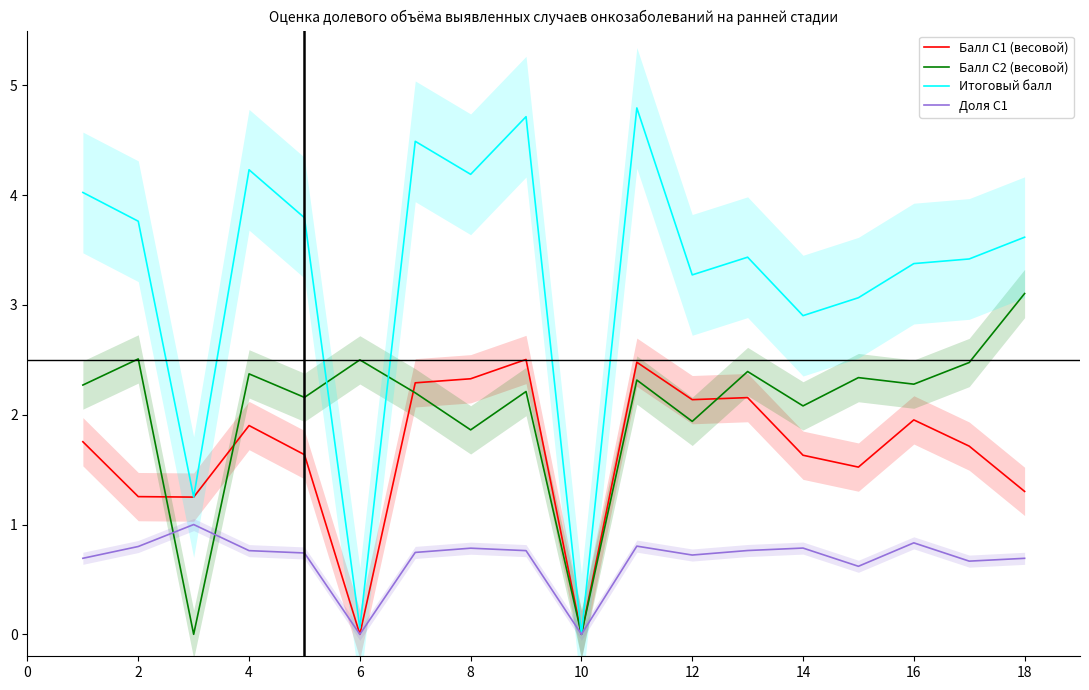

Reading right to left, transcribe all the data shown in this chart.

Балл C1 (весовой): 1.3	1.7	2.0	1.5	1.6	2.2	2.1	2.5	0.0	2.5	2.3	2.3	0.0	1.6	1.9	1.2	1.3	1.8
Балл C2 (весовой): 3.1	2.5	2.3	2.3	2.1	2.4	1.9	2.3	0.0	2.2	1.9	2.2	2.5	2.2	2.4	0.0	2.5	2.3
Итоговый балл: 3.6	3.4	3.4	3.1	2.9	3.4	3.3	4.8	0.0	4.7	4.2	4.5	0.1	3.8	4.2	1.2	3.8	4.0
Доля C1: 0.7	0.7	0.8	0.6	0.8	0.8	0.7	0.8	0.0	0.8	0.8	0.7	0.0	0.7	0.8	1.0	0.8	0.7